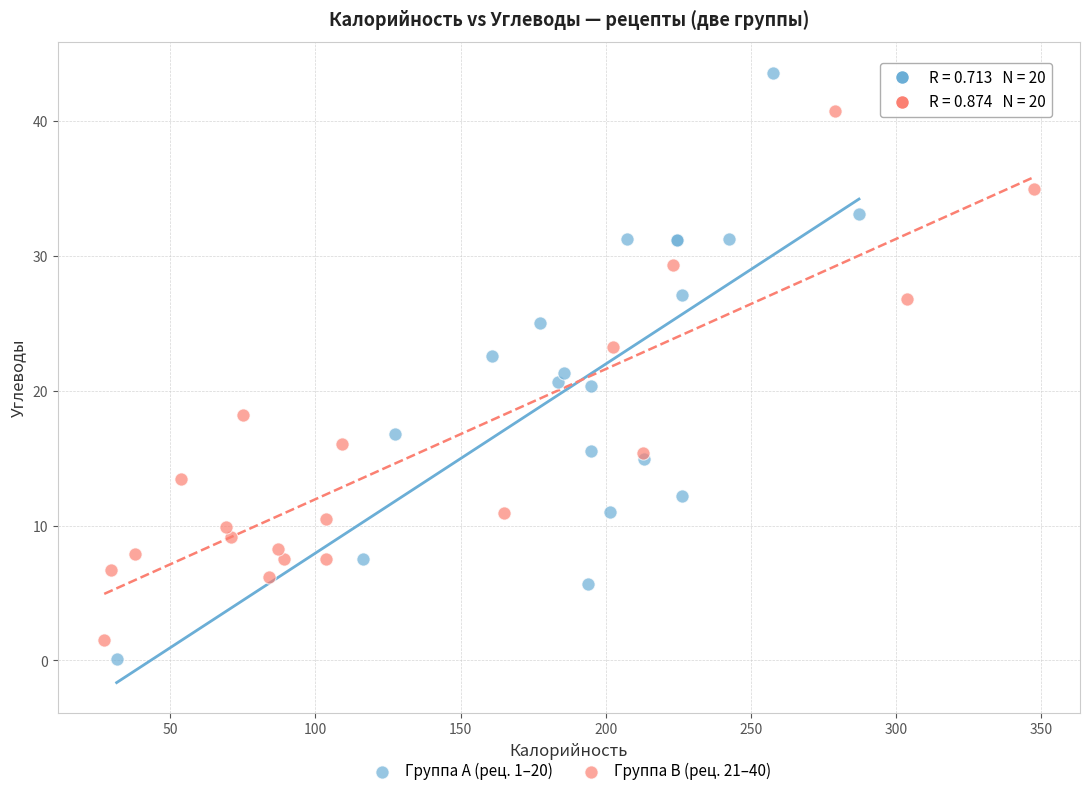

Which series contains the highest Y value?

Группа A (рец. 1–20)